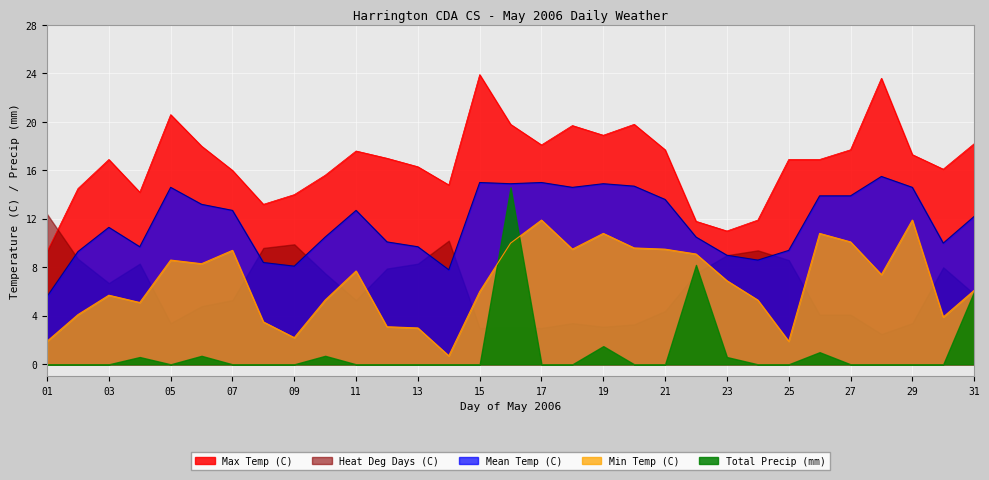

Which series has the largest total across all categories?

Max Temp (C)